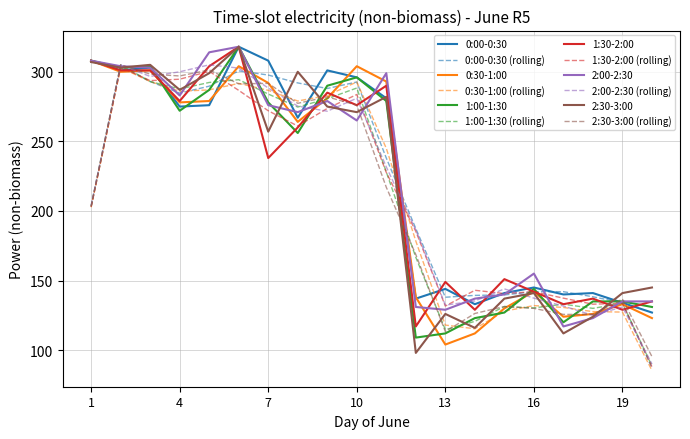

Which series ends up on top after the final intersection of 0:00-0:30 and 1:00-1:30?

1:00-1:30